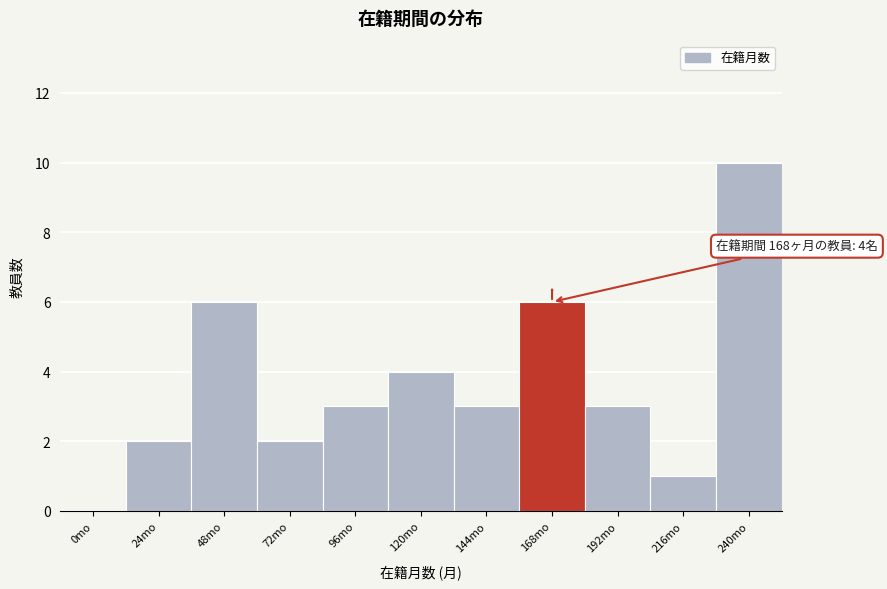

Reading left to right, extract all data points from this chart.

0mo=0	24mo=2	48mo=6	72mo=2	96mo=3	120mo=4	144mo=3	168mo=6	192mo=3	216mo=1	240mo=10